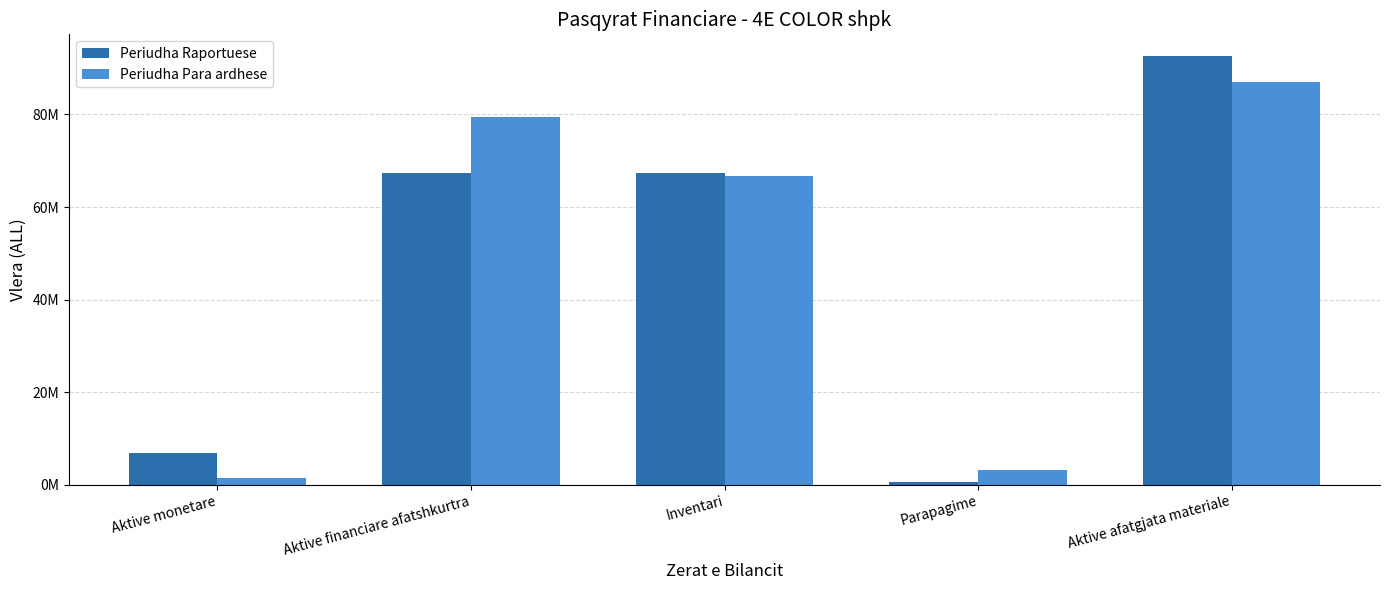

List the labels in order of Periudha Para ardhese value, smallest first.

Aktive monetare, Parapagime, Inventari, Aktive financiare afatshkurtra, Aktive afatgjata materiale